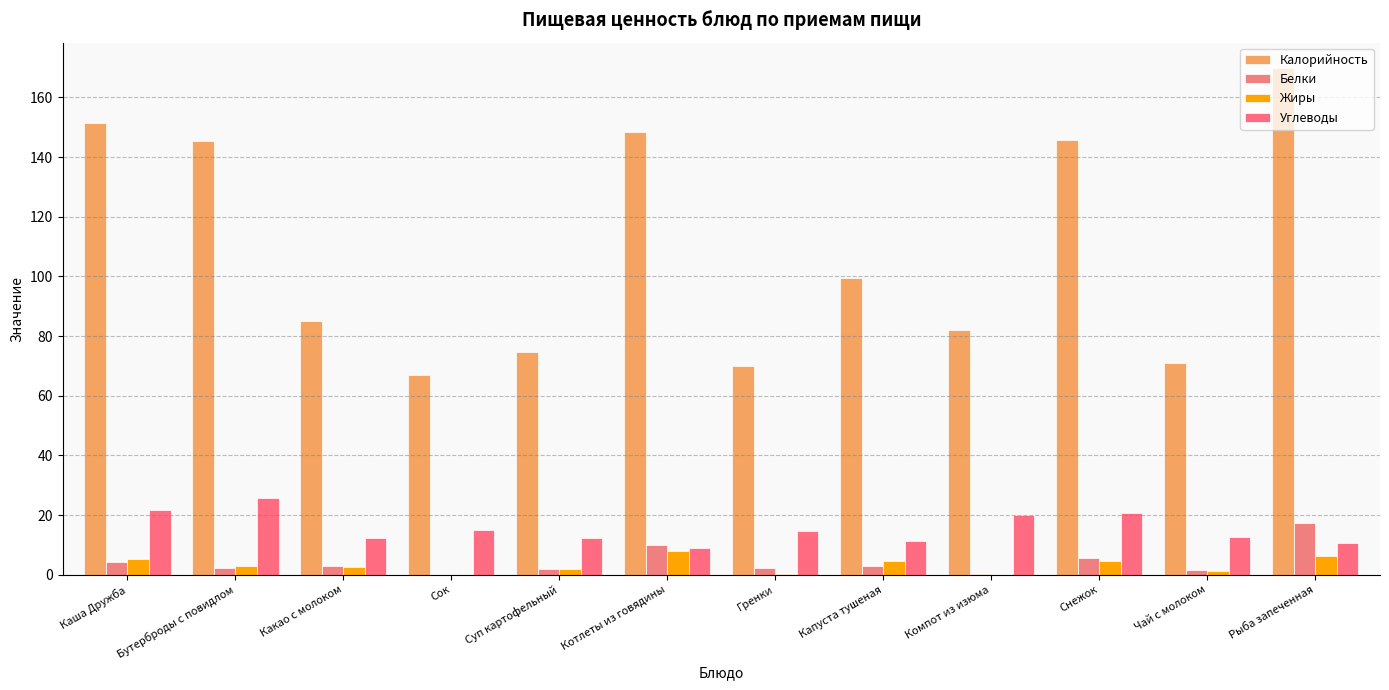

How many distinct data groups are displayed?

4